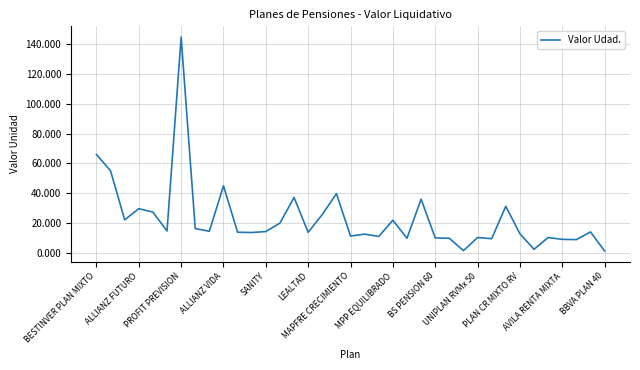

What is the maximum value shown in the chart?

144.7